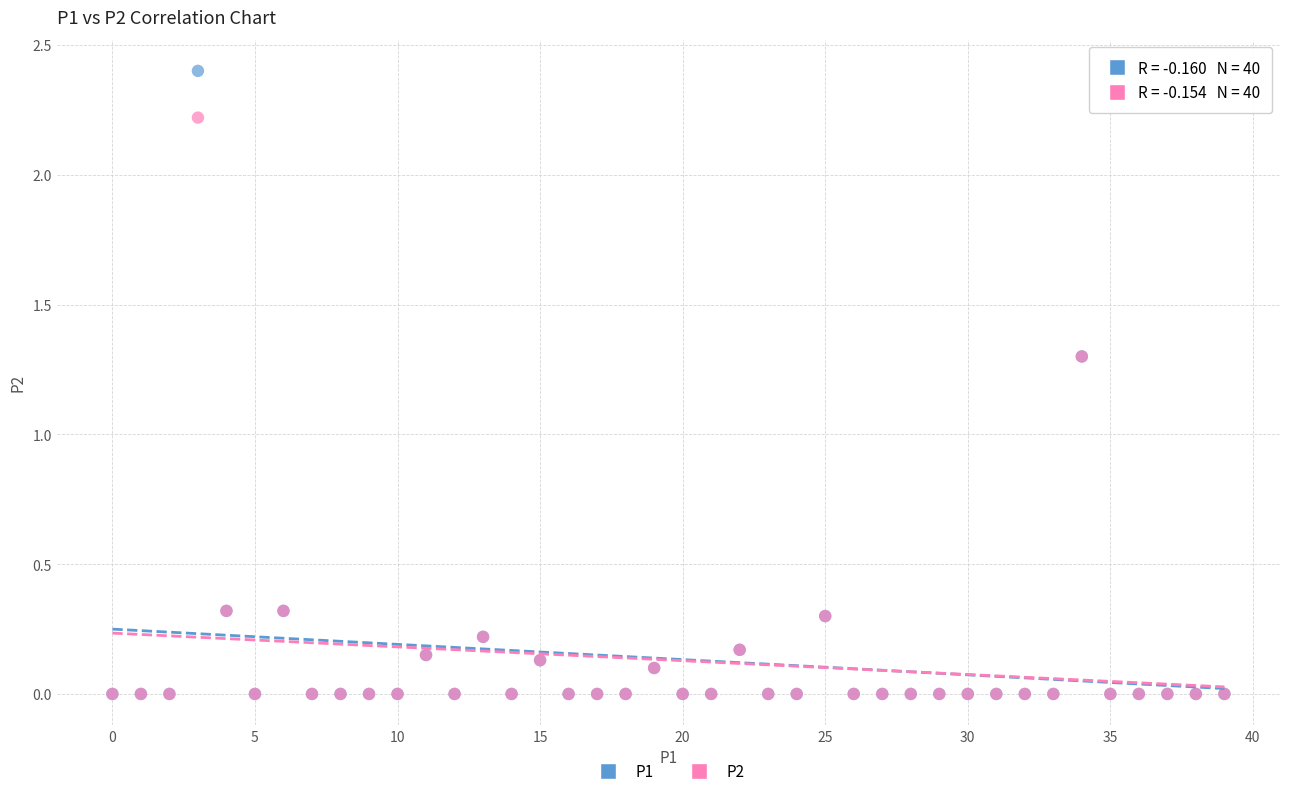

Which series has the largest Y range (max minus min)?

P1